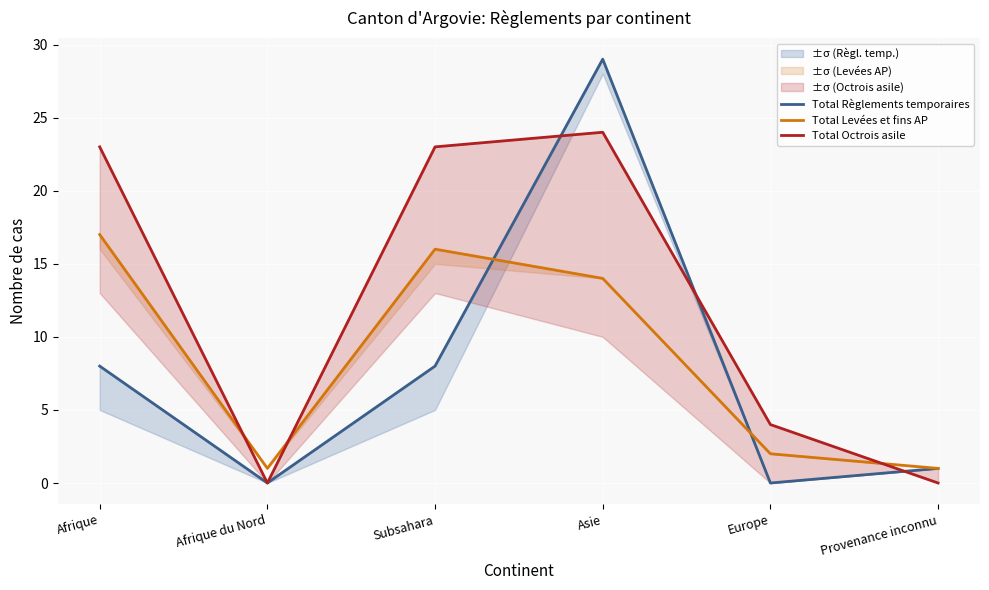

Where do Total Levées et fins AP and Total Règlements temporaires first cross each other?

Subsahara and Asie